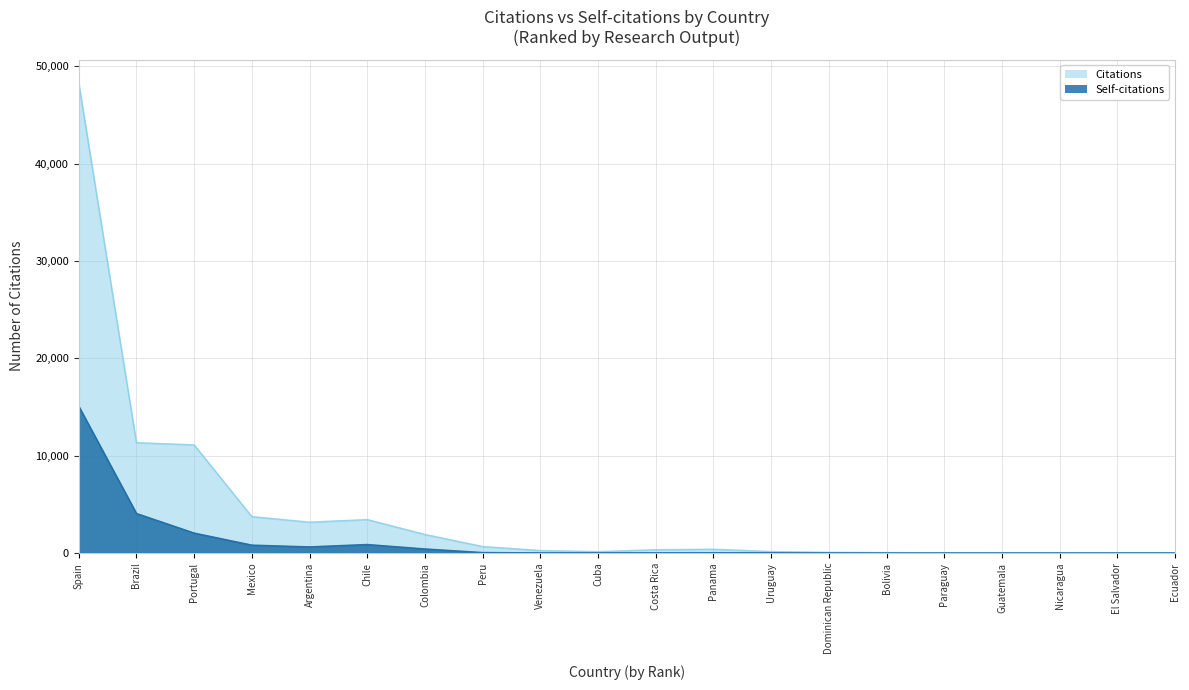

What is the difference between the second highest and minimum values in the Self-citations series?

4057